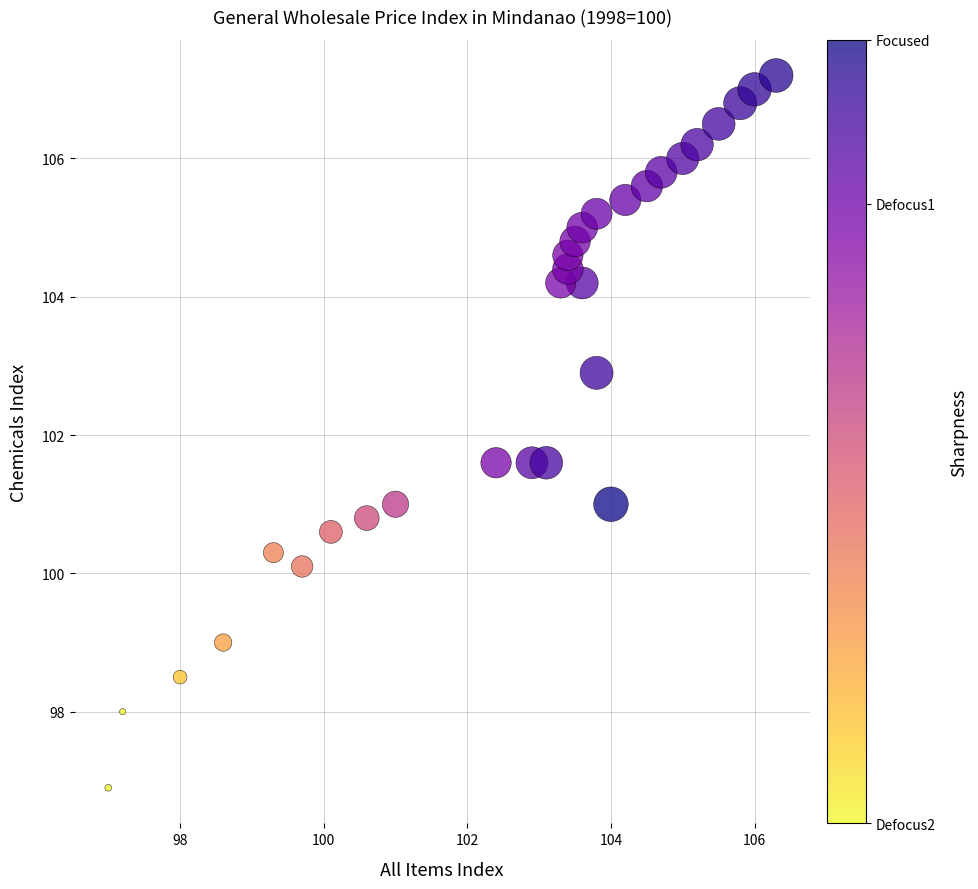

What is the range of X values (max minus min)?

9.3